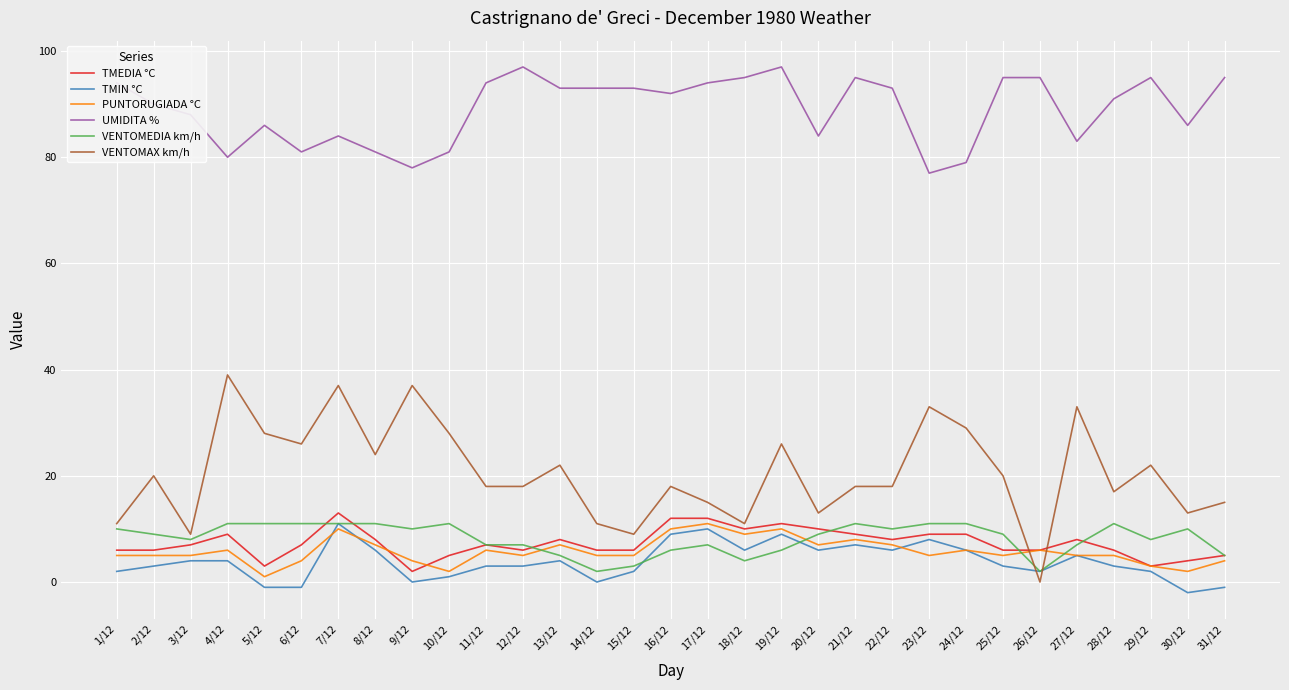

How many series are shown in this chart?

6